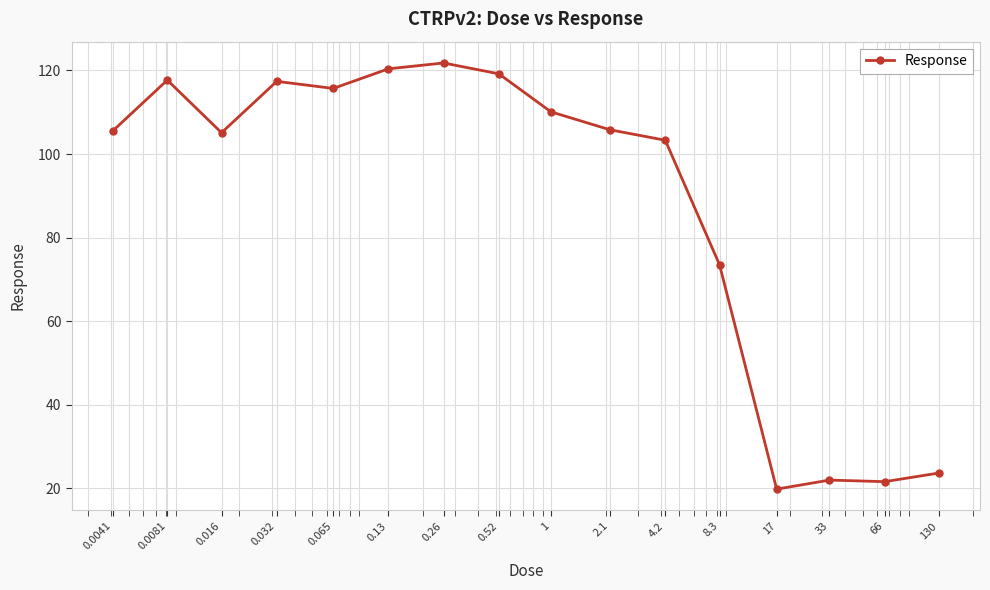

What is the value of the 3rd point from the left?

105.1